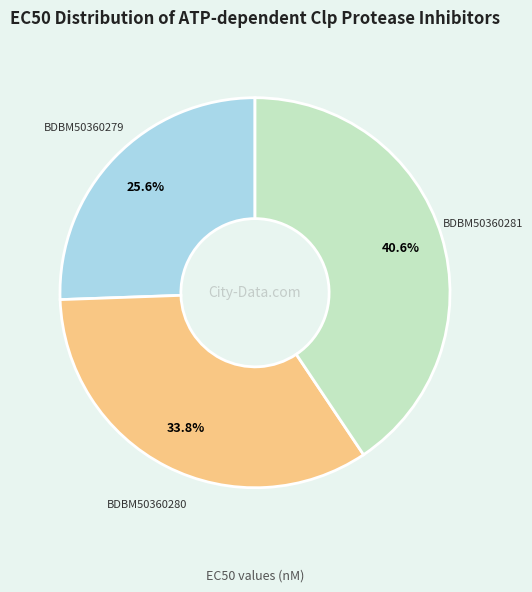

The BDBM50360279 slice represents 38% of the pie. True or false?

False